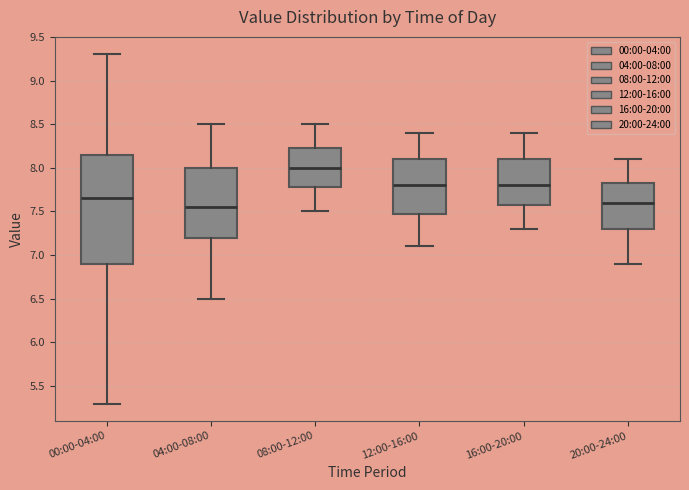

Where is the lower edge of the box for 00:00-04:00 on the y-axis? The values are not printed on the chart, so give them approximately, as read against the axis.

6.90